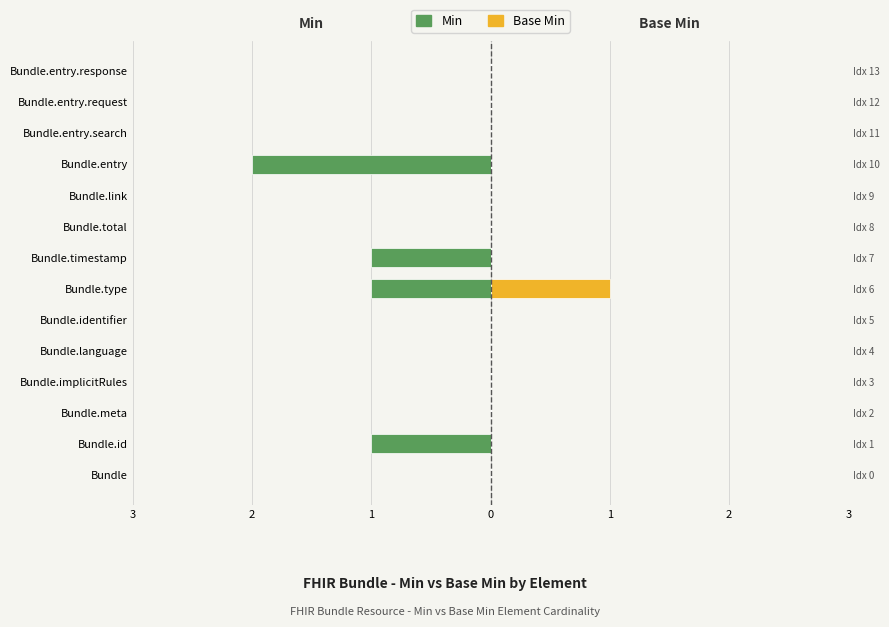

How many Min values are between -1 and 0?

13